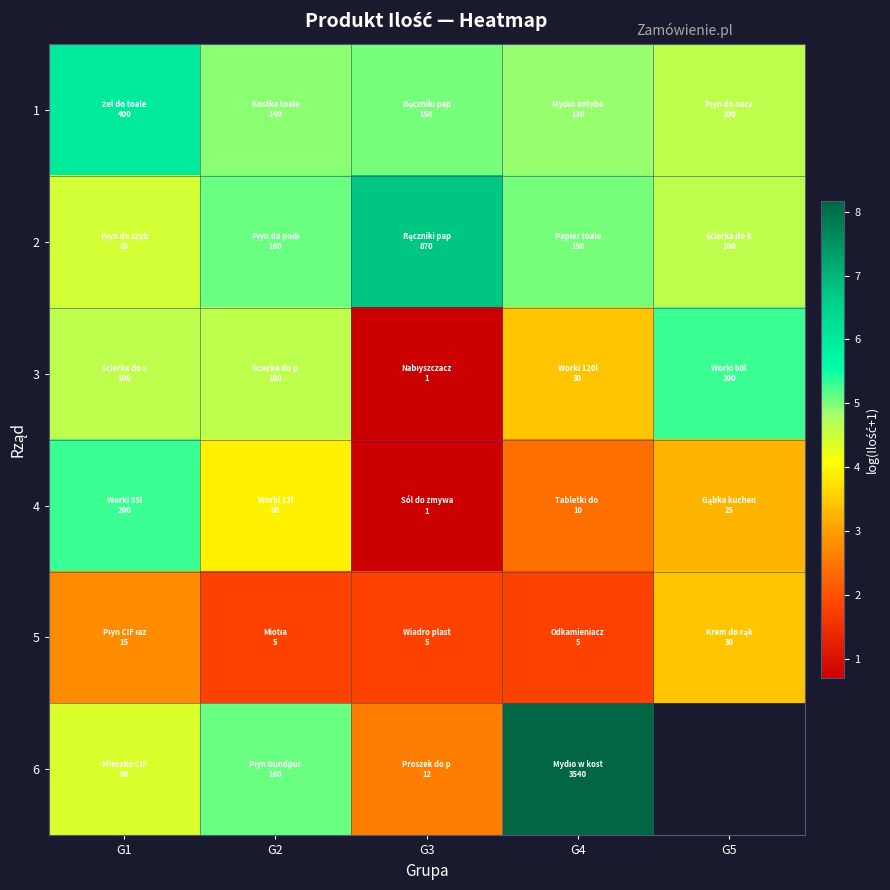

Is it true that 6 equals 1.0 at G1?

False